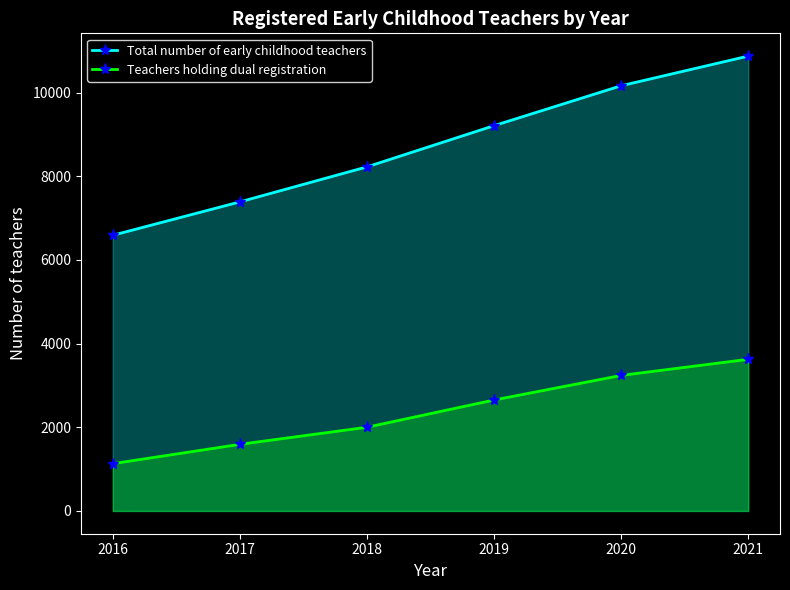

What is the minimum value shown in the chart?

1131